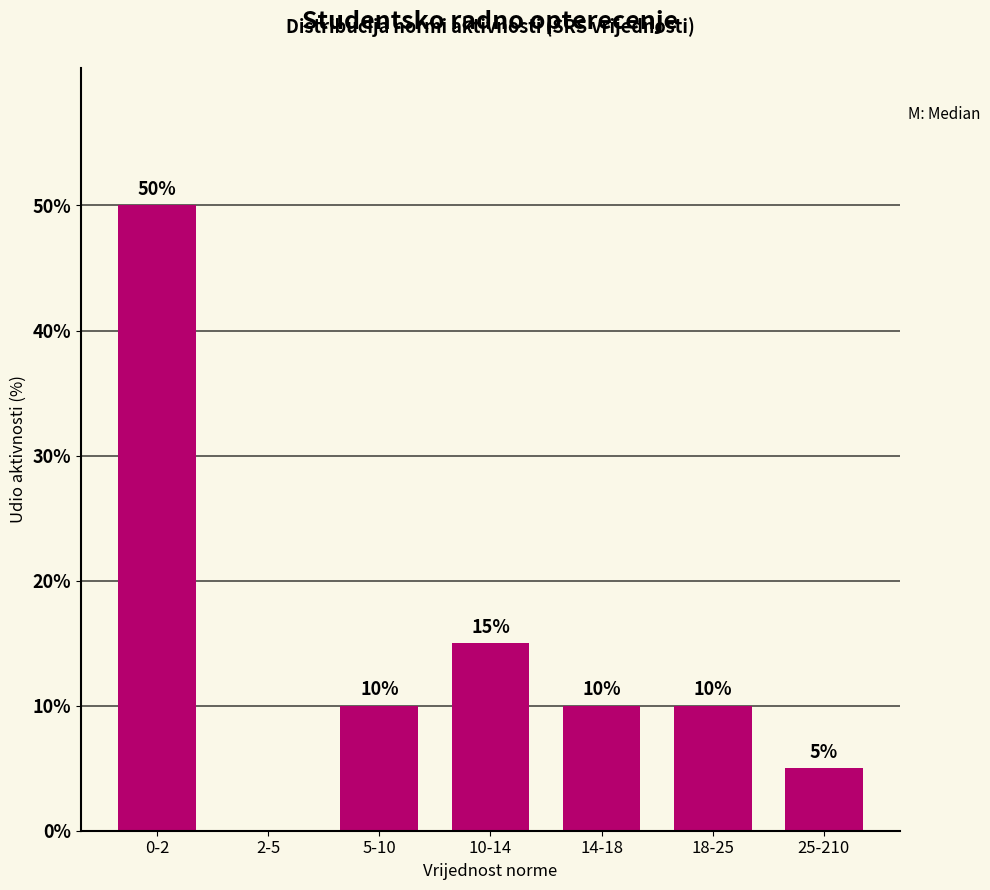

Reading right to left, extract all data points from this chart.

25-210=5	18-25=10	14-18=10	10-14=15	5-10=10	2-5=0	0-2=50